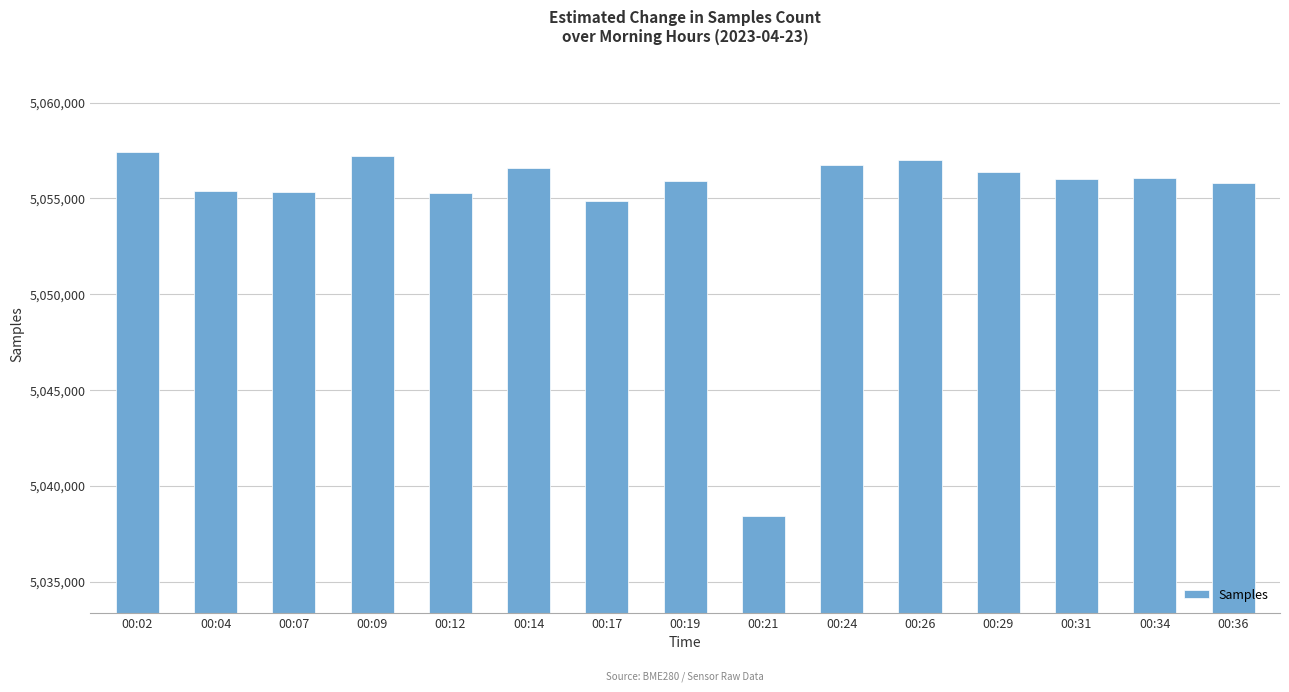

What is the value of the 2nd bar from the left?

5055403